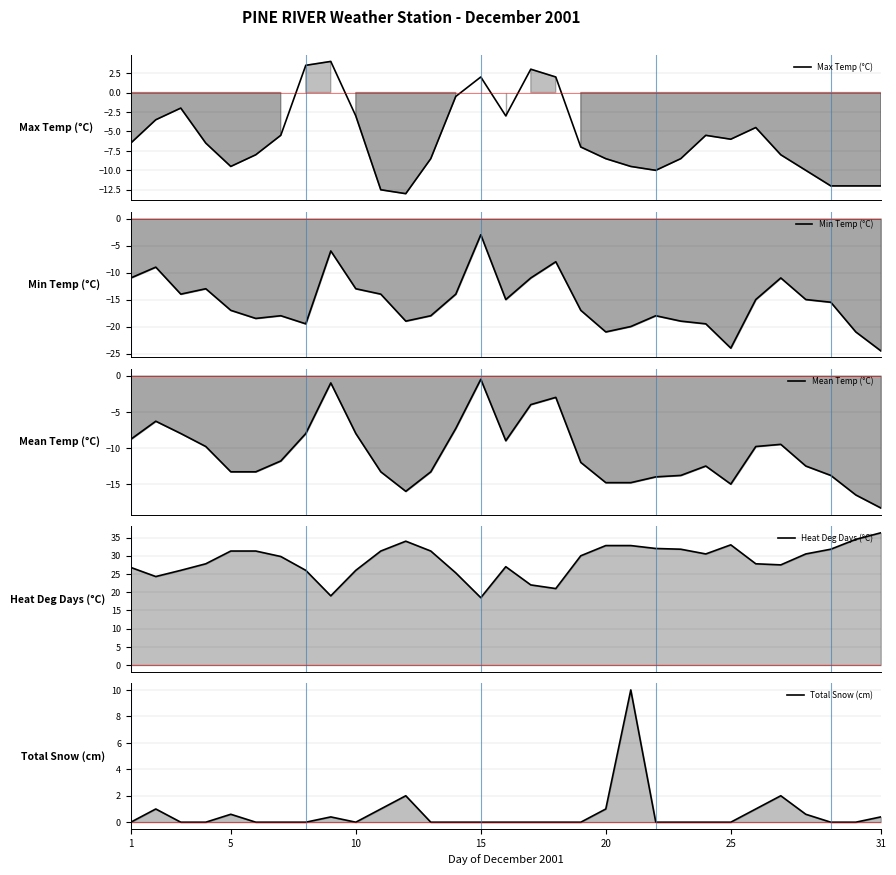

How many data points does each series have?

31